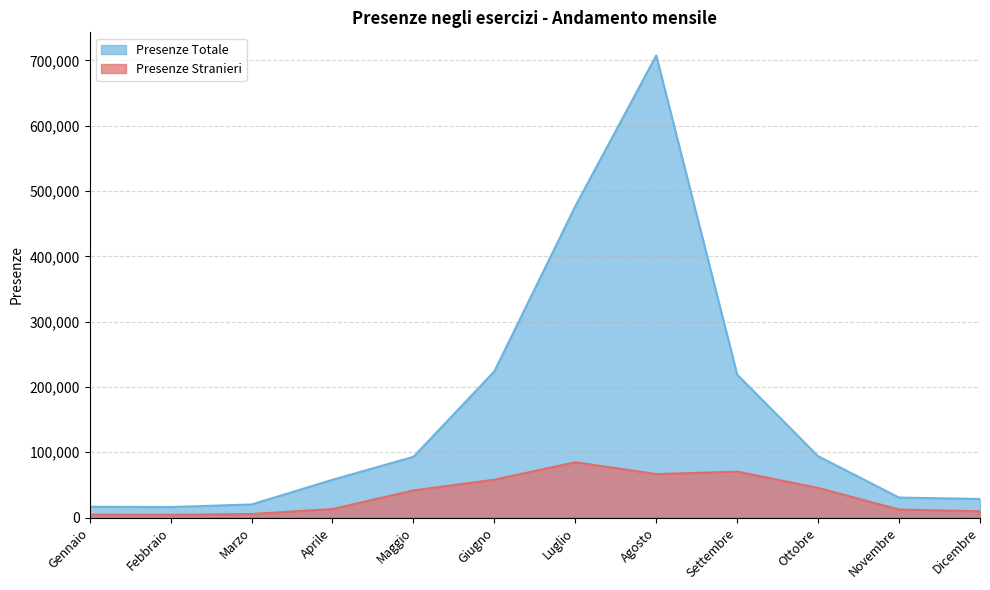

At which label is Presenze Totale closest to 361887?

Luglio